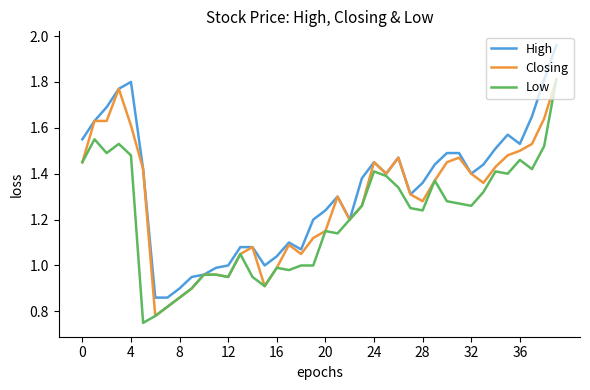

Which series has the largest total across all categories?

High